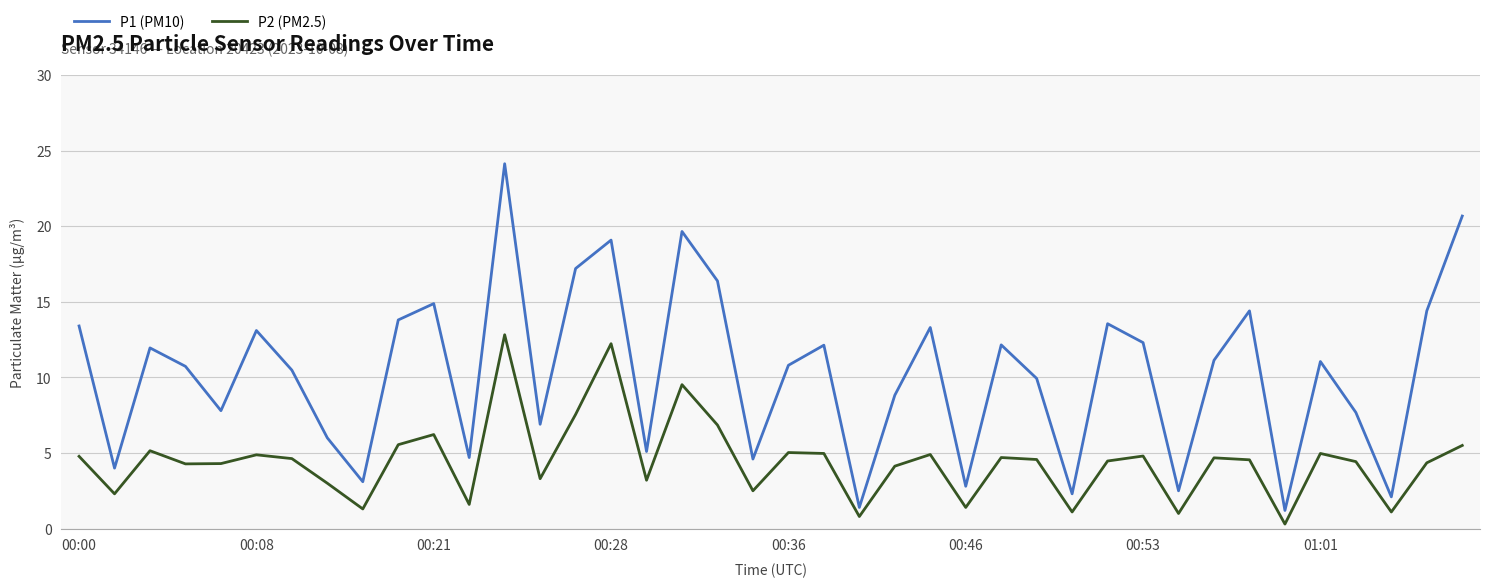

True or false: P1 (PM10) has more than 0 interior local peaks.

True